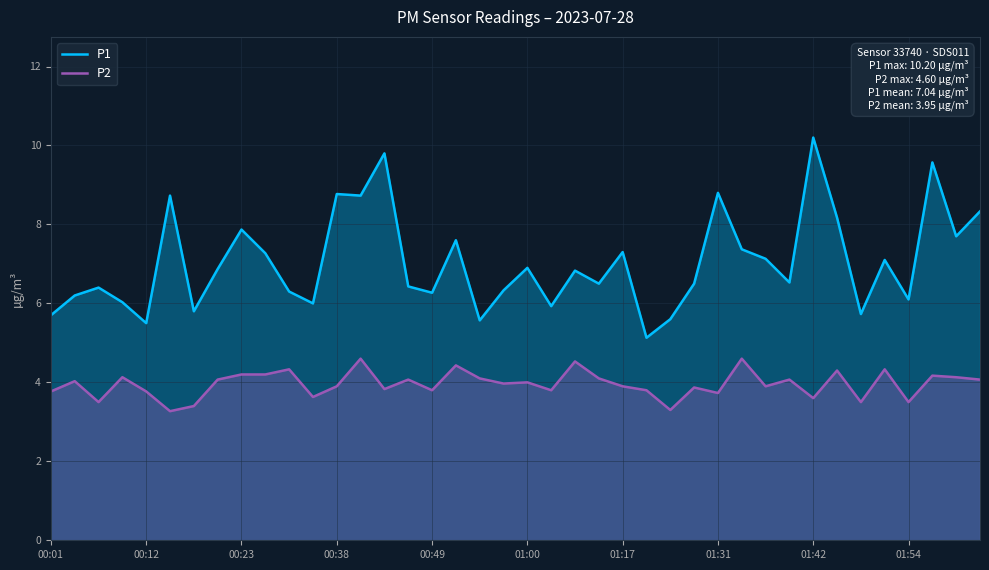

True or false: P1 and P2 cross at least once.

False